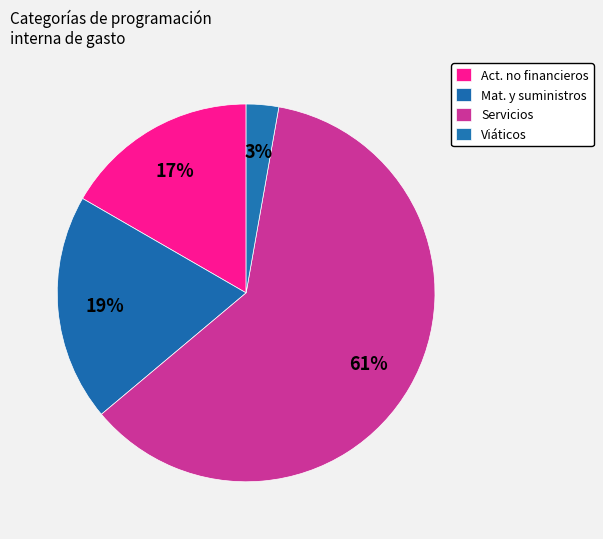

How many slices are in this pie chart?

4